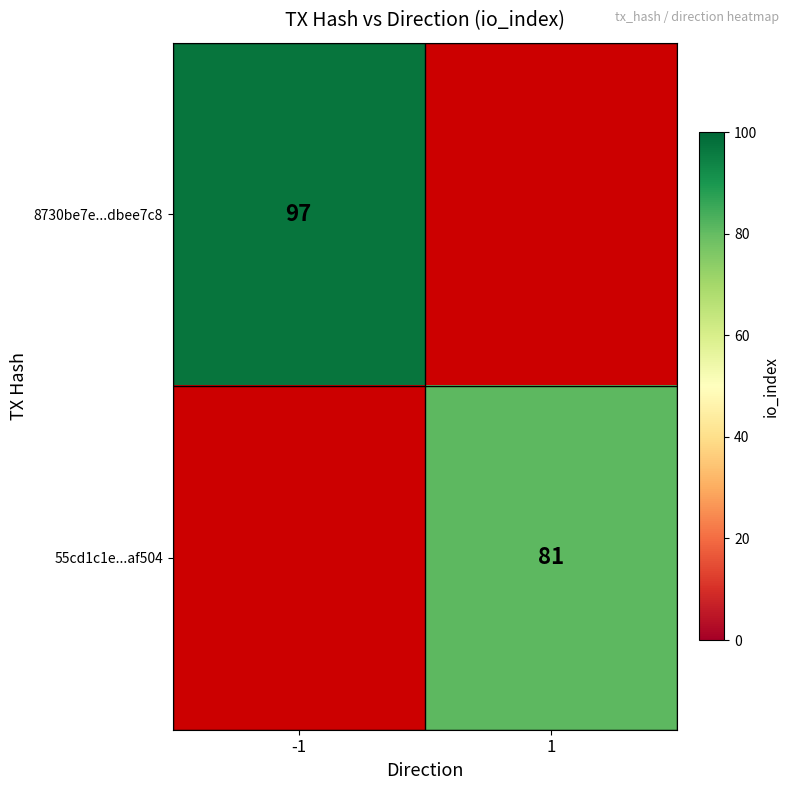

How many distinct data groups are displayed?

2